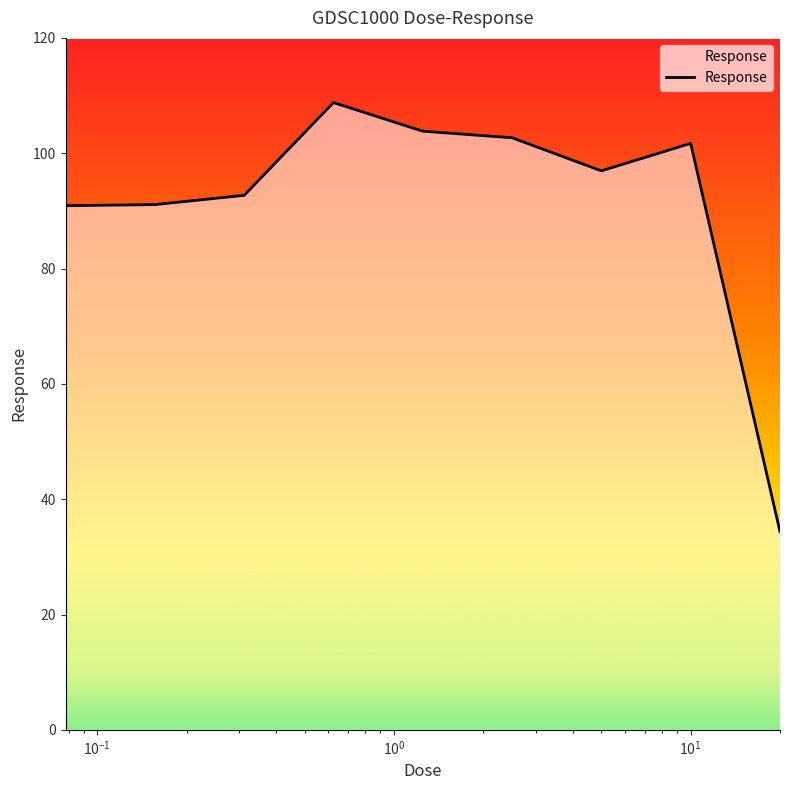

What is the maximum value shown in the chart?

108.8